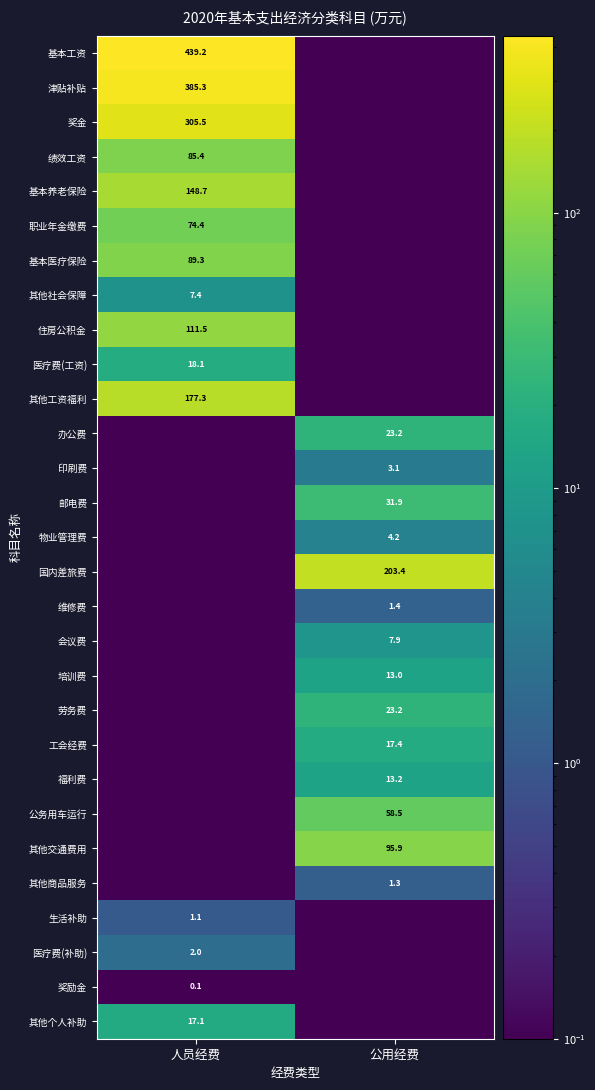

Is the value of 津贴补贴 at 人员经费 greater than the value of 住房公积金 at 人员经费?

Yes